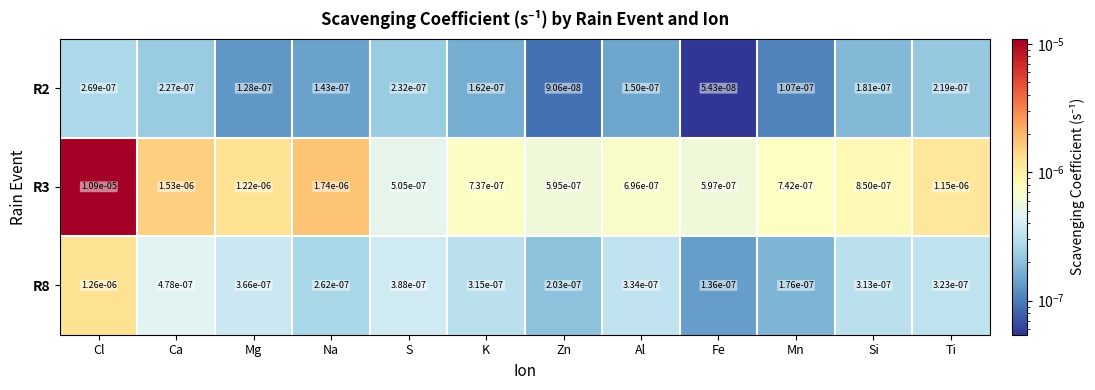

Which series has the largest total across all categories?

R3